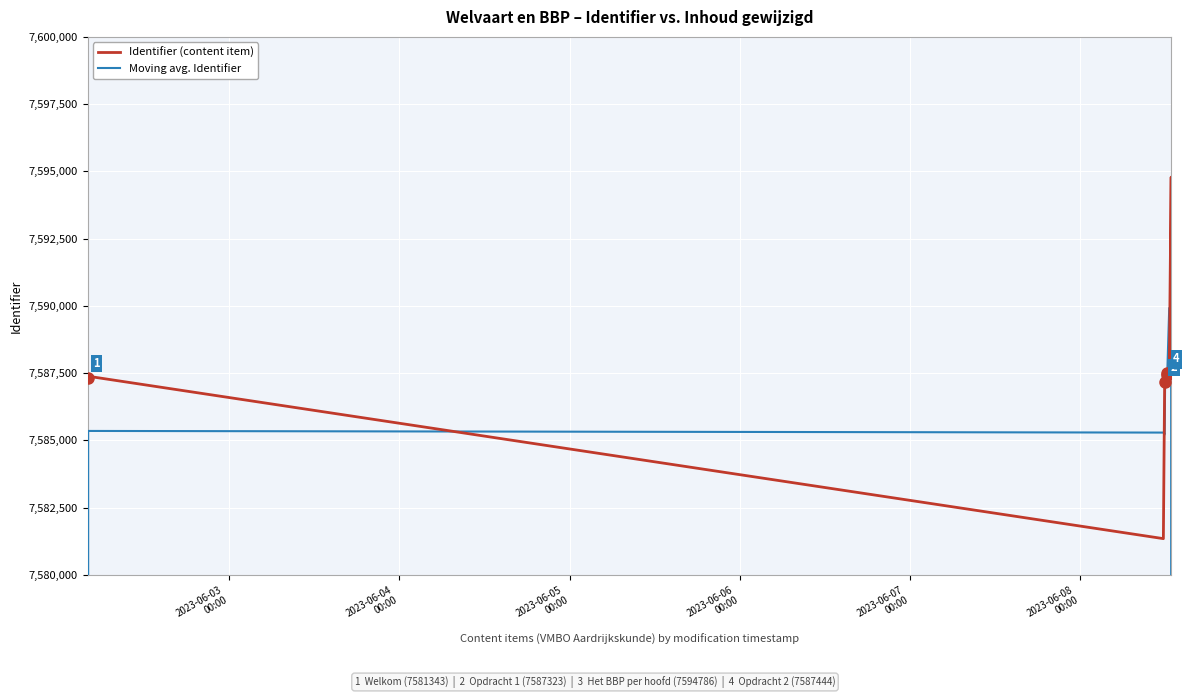

What is the sum of all Identifier (content item) values?

121399485.0